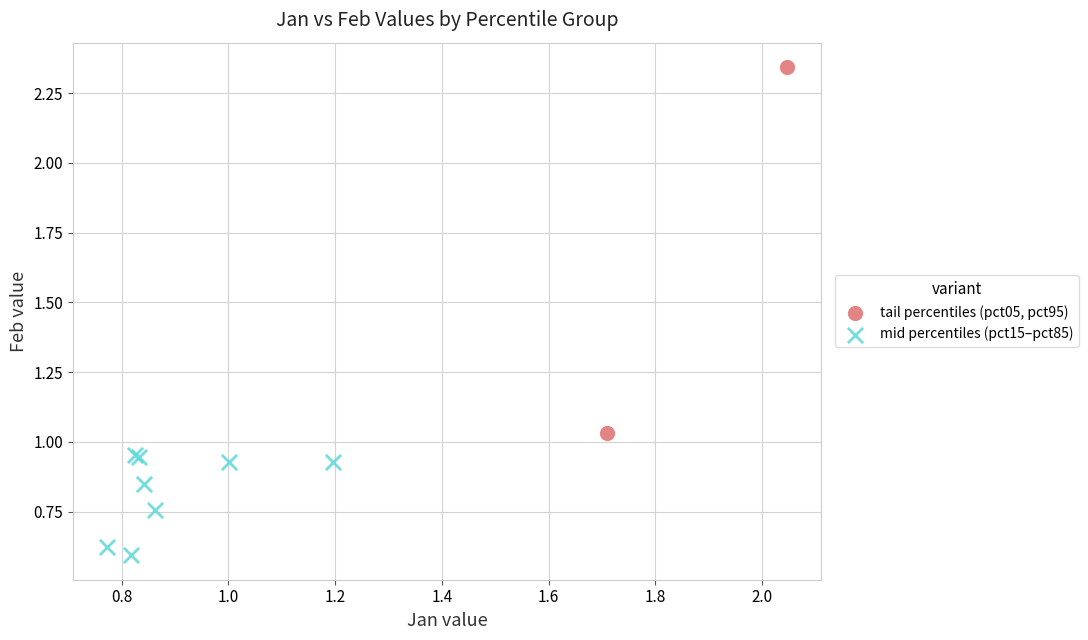

What are all the series names shown in the legend?

tail percentiles (pct05, pct95), mid percentiles (pct15–pct85)